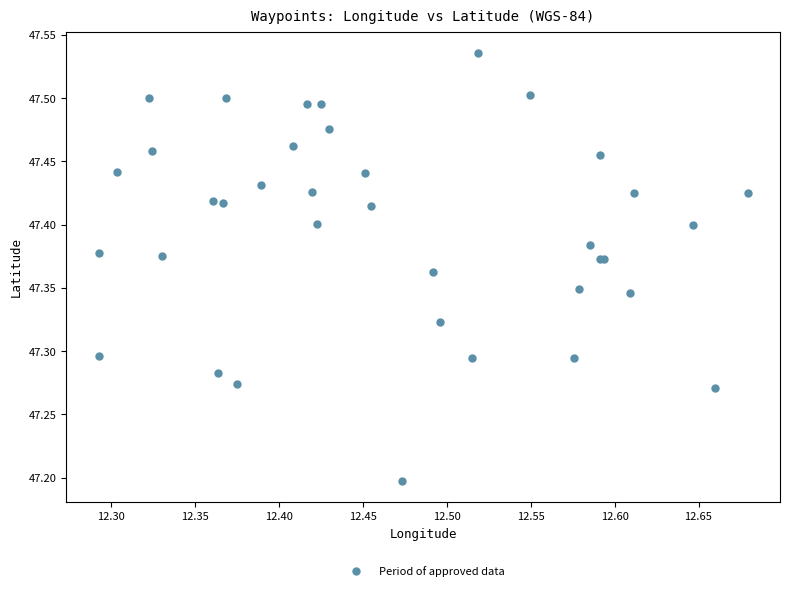

What Y value in the scatter plot is closest to 47?

47.2